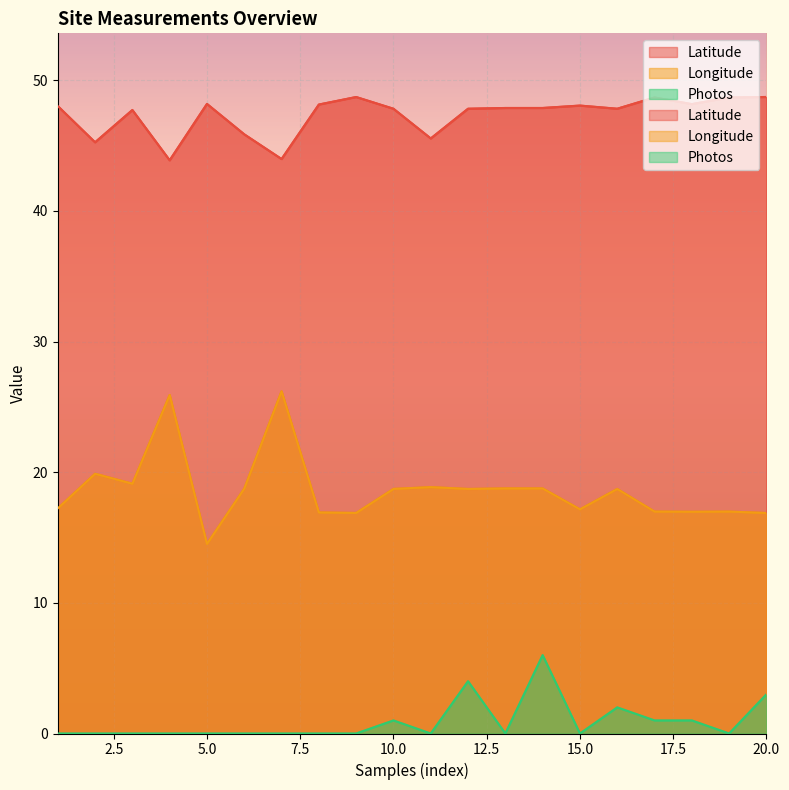

Reading left to right, list all the values displayed in this chart.

Latitude: 48.0	45.3	47.7	43.9	48.2	45.9	44.0	48.1	48.7	47.8	45.6	47.8	47.9	47.9	48.1	47.8	48.7	48.2	48.7	48.7
Longitude: 17.2	19.9	19.1	25.9	14.5	18.7	26.2	16.9	16.9	18.7	18.9	18.7	18.8	18.8	17.2	18.7	17.0	17.0	17.0	16.9
Photos: 0.0	0.0	0.0	0.0	0.0	0.0	0.0	0.0	0.0	1.0	0.0	4.0	0.0	6.0	0.0	2.0	1.0	1.0	0.0	3.0